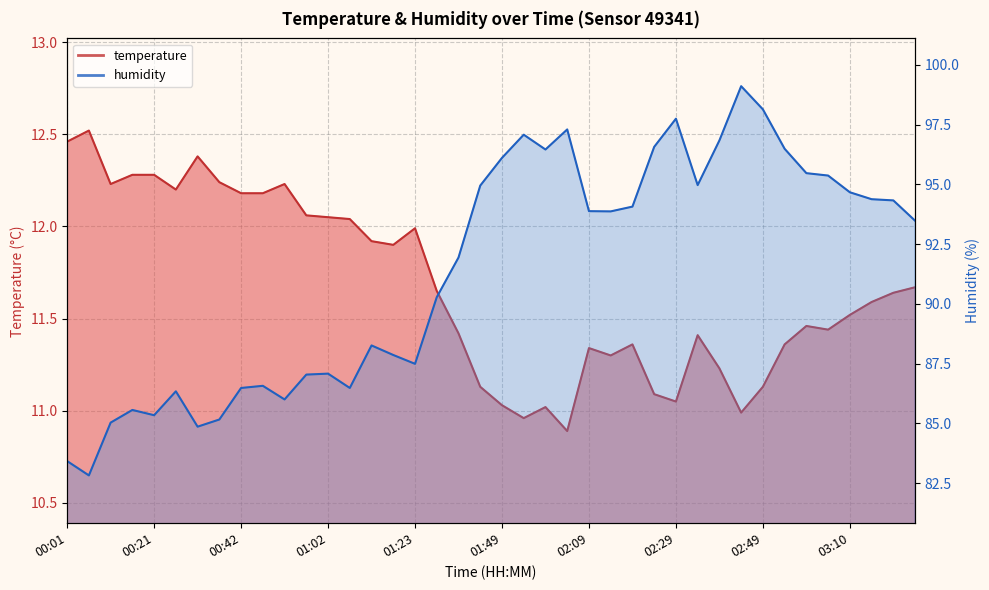

Is the value of temperature at 01:43 greater than the value of humidity at 01:33?

No